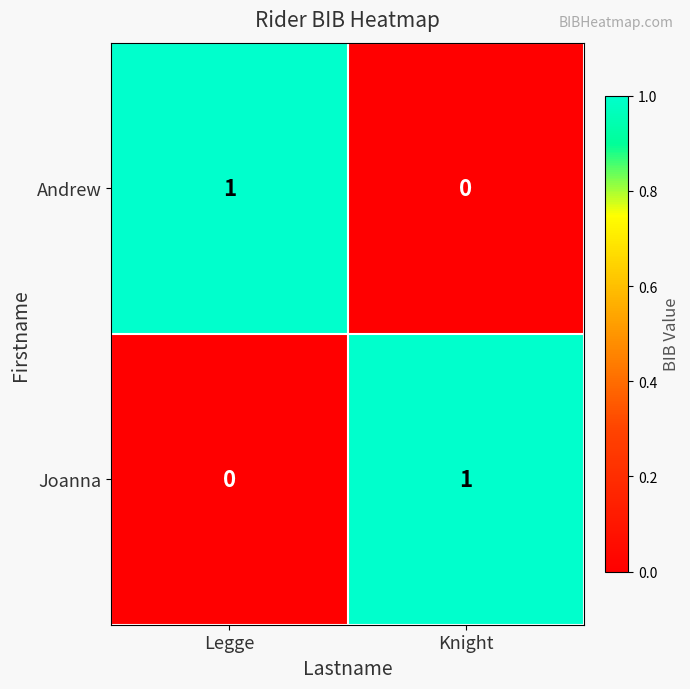

The value of Andrew at Knight is 1. True or false?

False